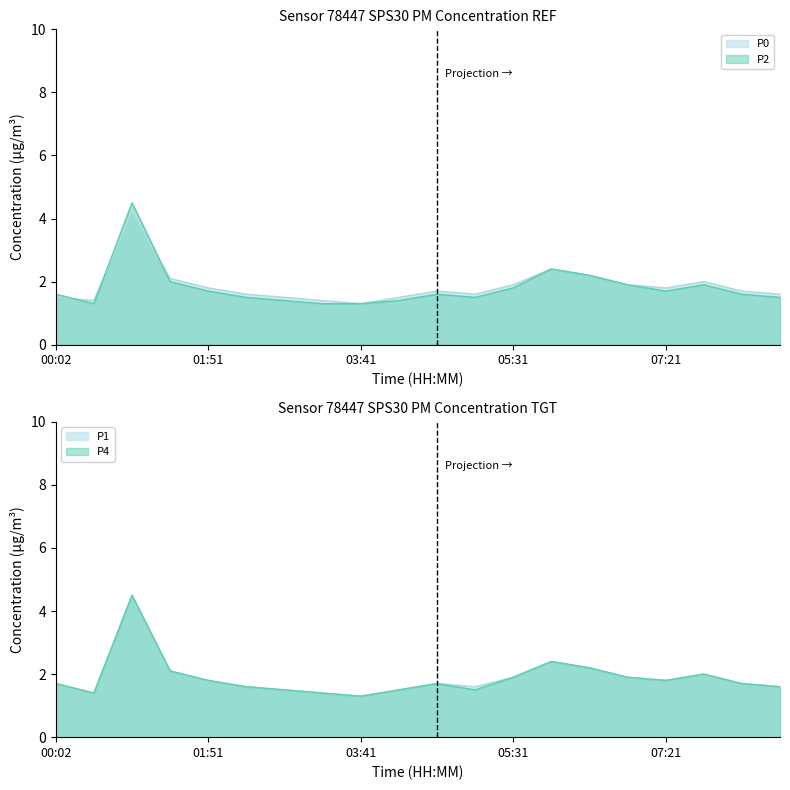

What is the maximum value shown in the chart?

4.5